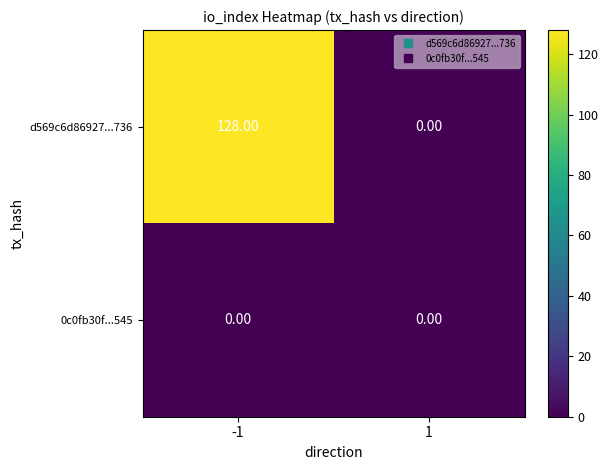

Between -1 and 1, which series saw the biggest shift?

d569c6d86927...736